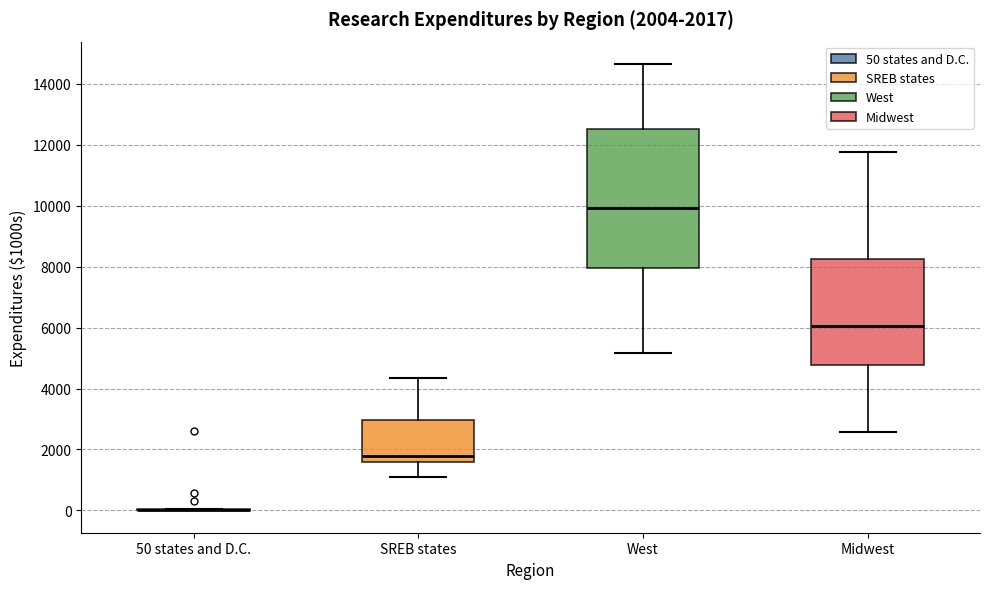

Which box is the tallest, from its lower edge to its upper edge?

West